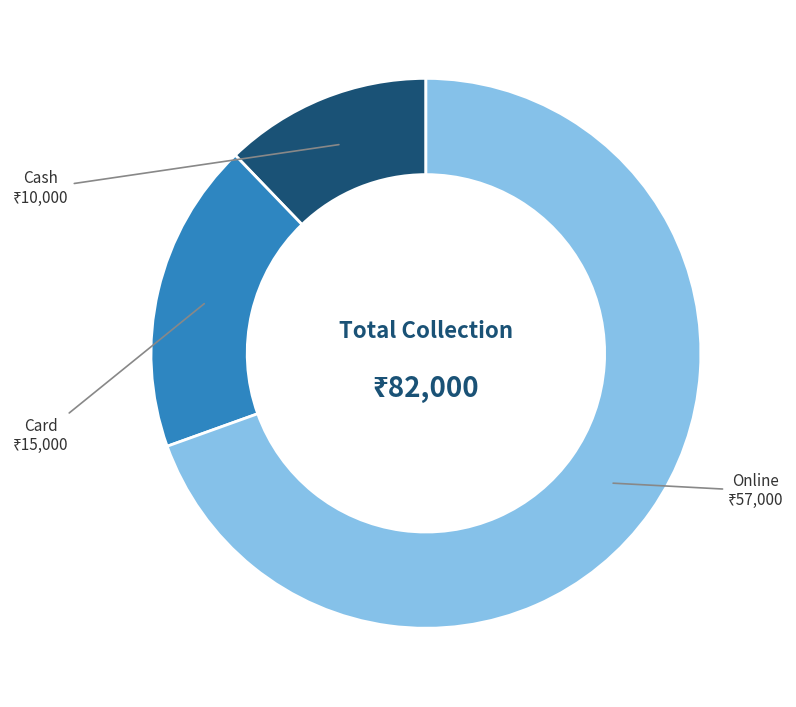

Does any single category account for the majority?

Yes